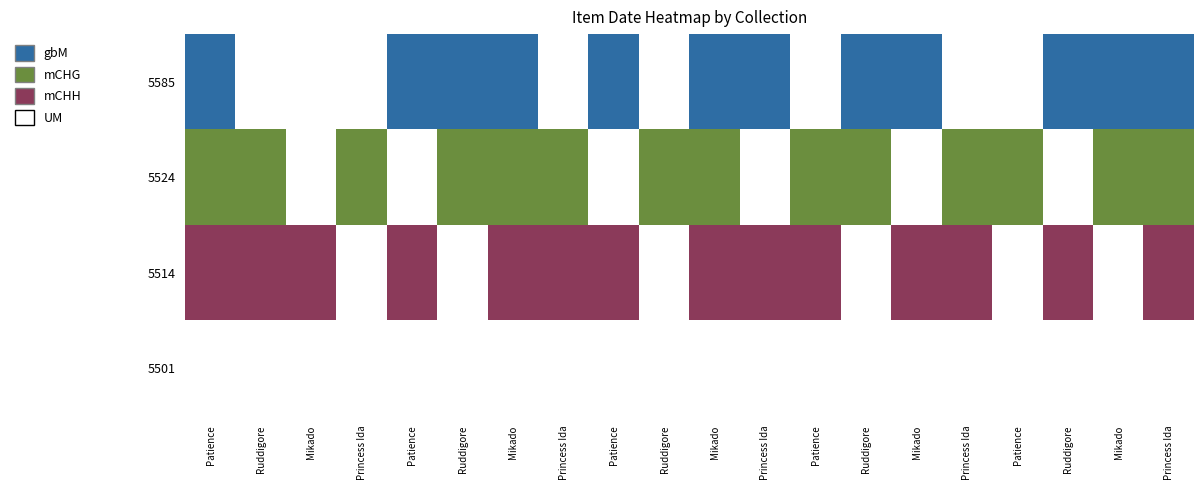

The 5524 series shows 2884 at Mikado. True or false?

False